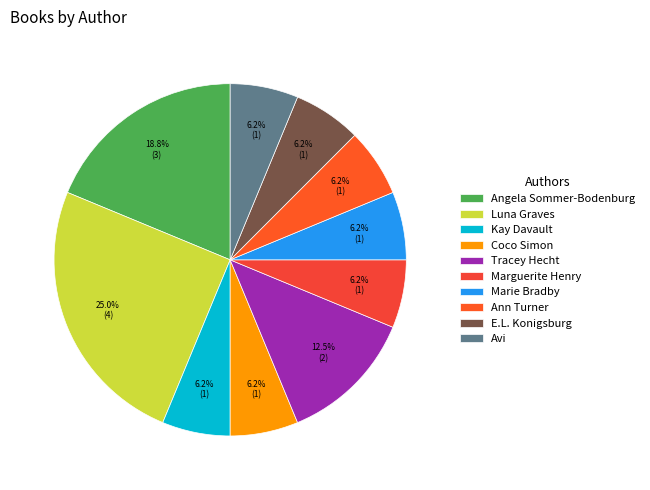

To the nearest percent, what is the average slice percentage?

10%